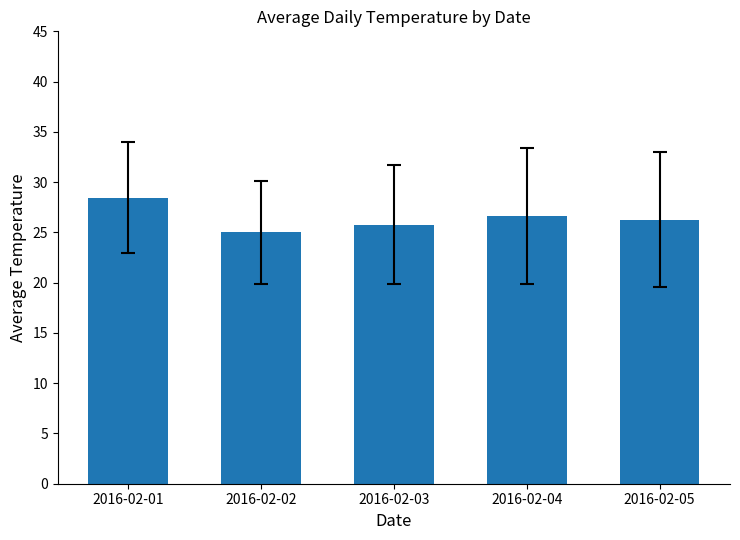

Reading left to right, list all the values displayed in this chart.

28.5	25.0	25.8	26.6	26.3